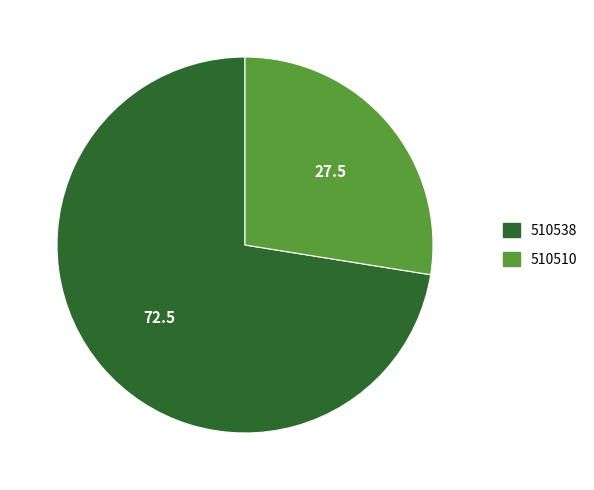

Count the number of slices in the pie.

2